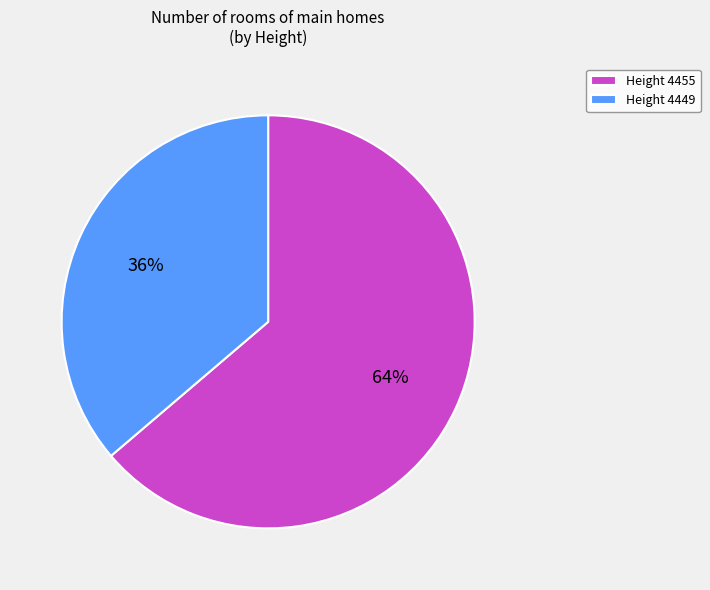

Do Height 4455 and Height 4449 together represent more than half of the pie?

Yes